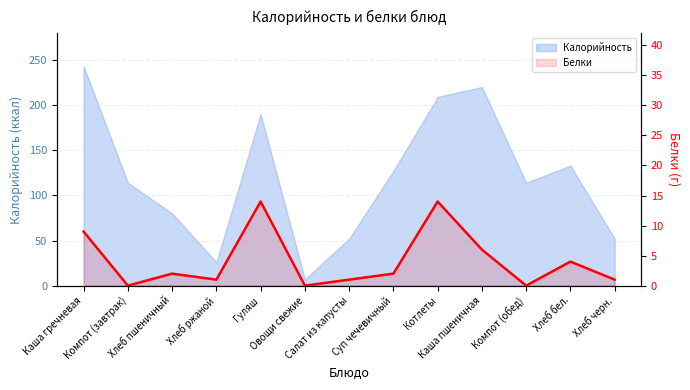

Which has a higher value, Овощи свежие or Каша гречневая?

Каша гречневая